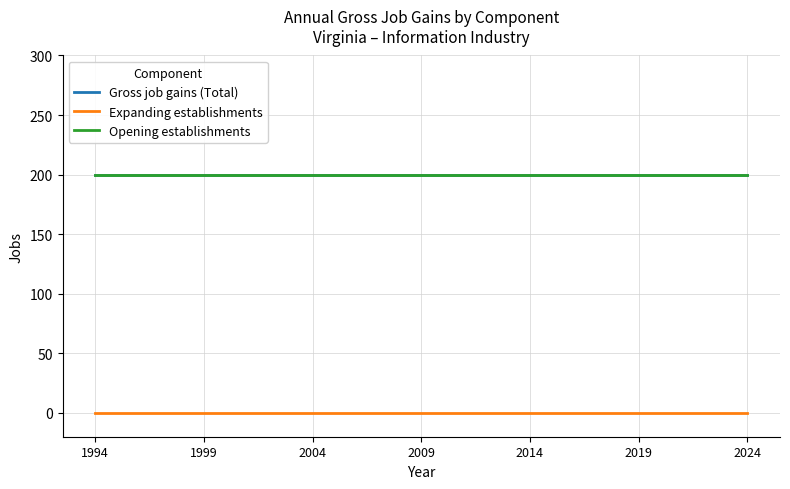

Does the chart display data point markers on the line(s)?

No